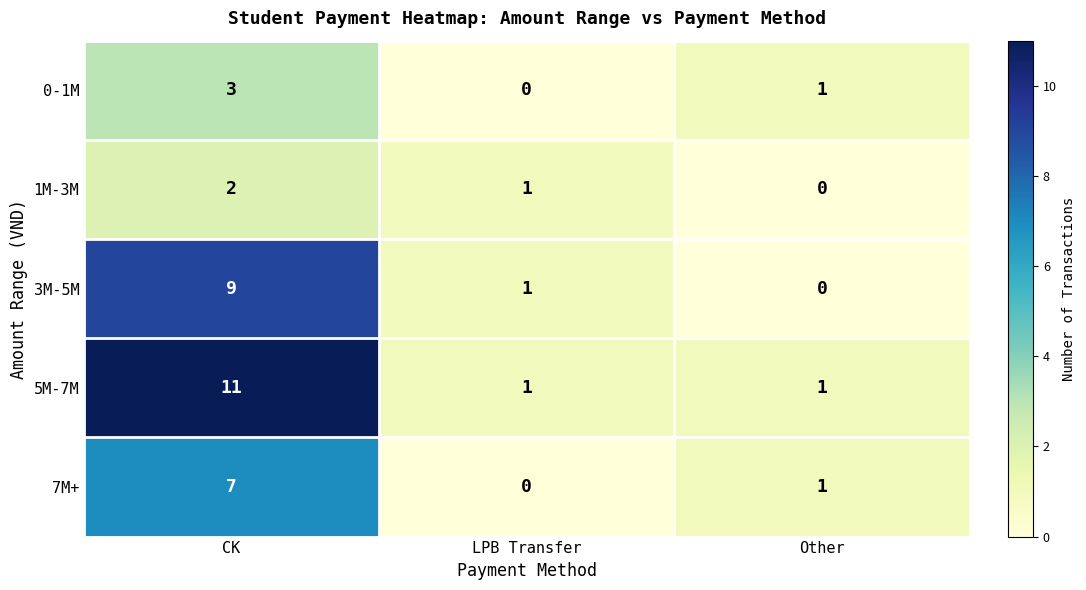

What is the average value of the 5M-7M series?

4